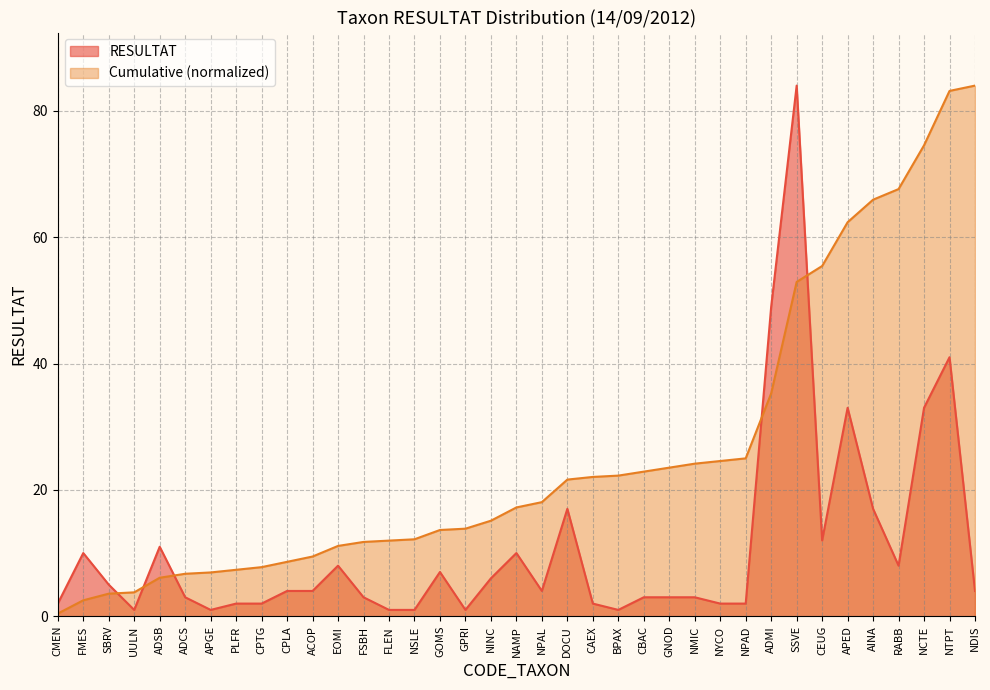

Reading left to right, transcribe all the data shown in this chart.

RESULTAT: CMEN=2.0	FMES=10.0	SBRV=5.0	UULN=1.0	ADSB=11.0	ADCS=3.0	APGE=1.0	PLFR=2.0	CPTG=2.0	CPLA=4.0	ACOP=4.0	EOMI=8.0	FSBH=3.0	FLEN=1.0	NSLE=1.0	GOMS=7.0	GPRI=1.0	NINC=6.0	NAMP=10.0	NPAL=4.0	DOCU=17.0	CAEX=2.0	BPAX=1.0	CBAC=3.0	GNOD=3.0	NMIC=3.0	NYCO=2.0	NPAD=2.0	ADMI=49.0	SSVE=84.0	CEUG=12.0	APED=33.0	AINA=17.0	RABB=8.0	NCTE=33.0	NTPT=41.0	NDIS=4.0
Cumulative: CMEN=0.4	FMES=2.5	SBRV=3.6	UULN=3.8	ADSB=6.1	ADCS=6.7	APGE=6.9	PLFR=7.3	CPTG=7.8	CPLA=8.6	ACOP=9.5	EOMI=11.1	FSBH=11.8	FLEN=12.0	NSLE=12.2	GOMS=13.7	GPRI=13.9	NINC=15.1	NAMP=17.2	NPAL=18.1	DOCU=21.6	CAEX=22.1	BPAX=22.3	CBAC=22.9	GNOD=23.5	NMIC=24.1	NYCO=24.6	NPAD=25.0	ADMI=35.3	SSVE=52.9	CEUG=55.4	APED=62.4	AINA=65.9	RABB=67.6	NCTE=74.5	NTPT=83.2	NDIS=84.0